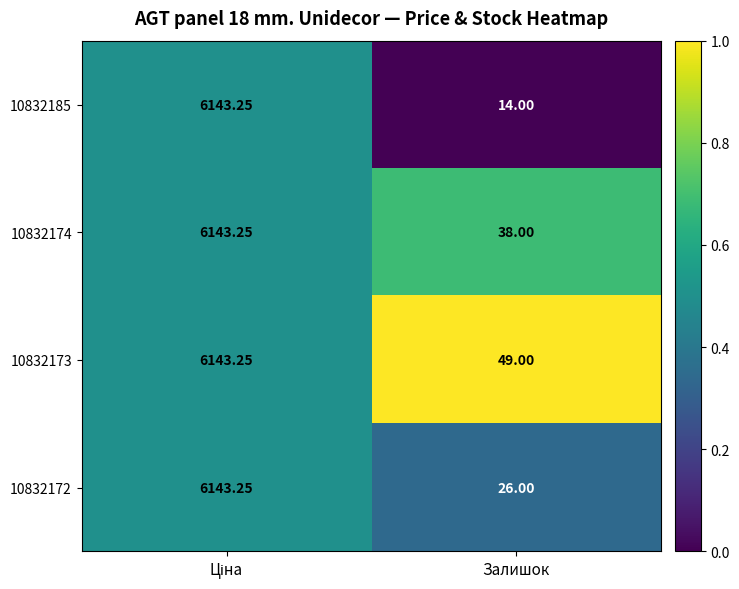

At which label is 10832173 closest to 3096?

Залишок